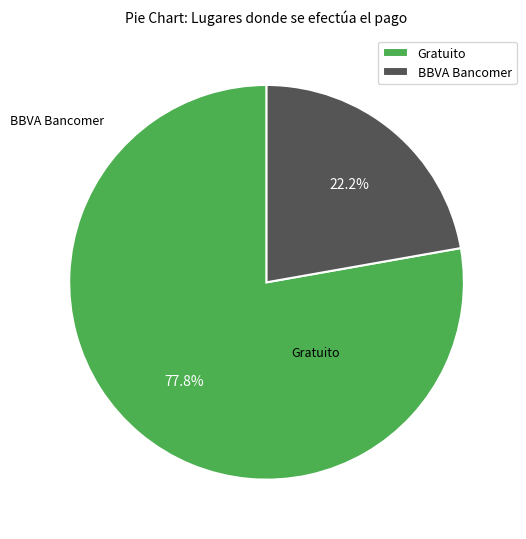

What is the smallest slice in the pie chart?

BBVA Bancomer